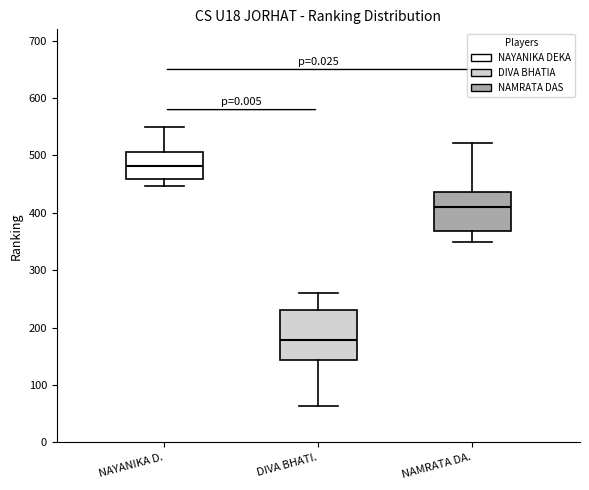

Which box is the tallest, from its lower edge to its upper edge?

DIVA BHATI.